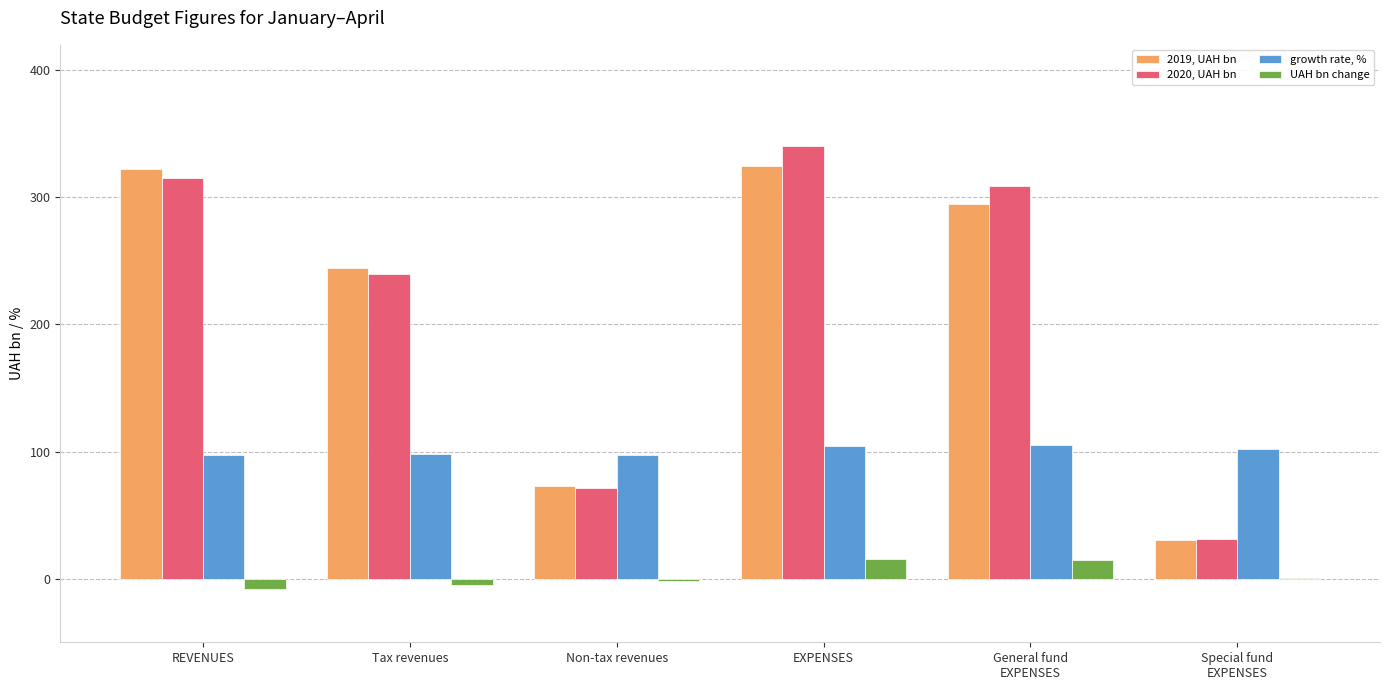

What is the greatest value displayed?

340.1